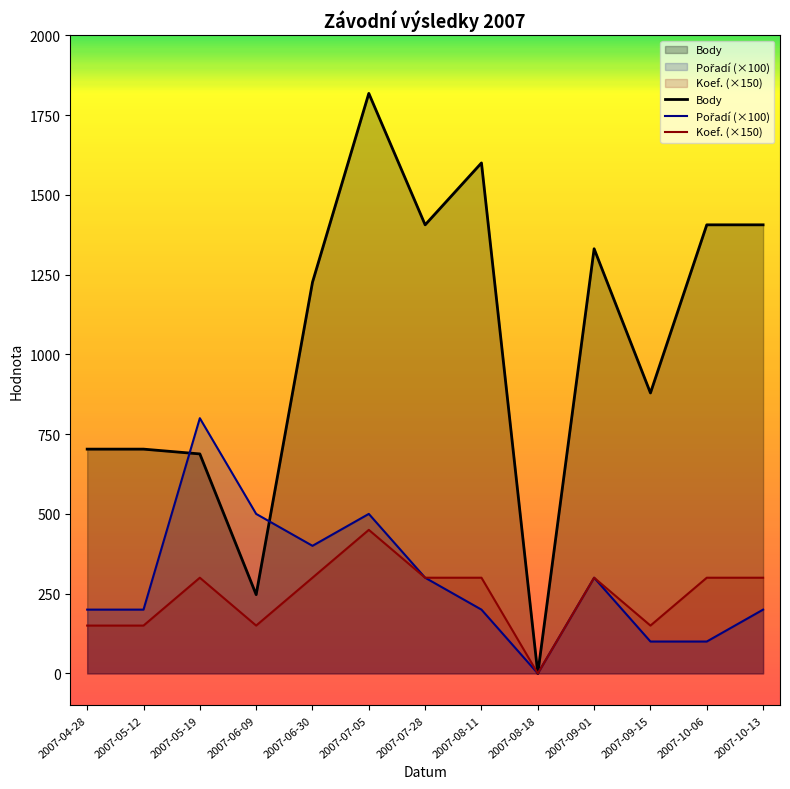

How many lines are shown in the chart?

3